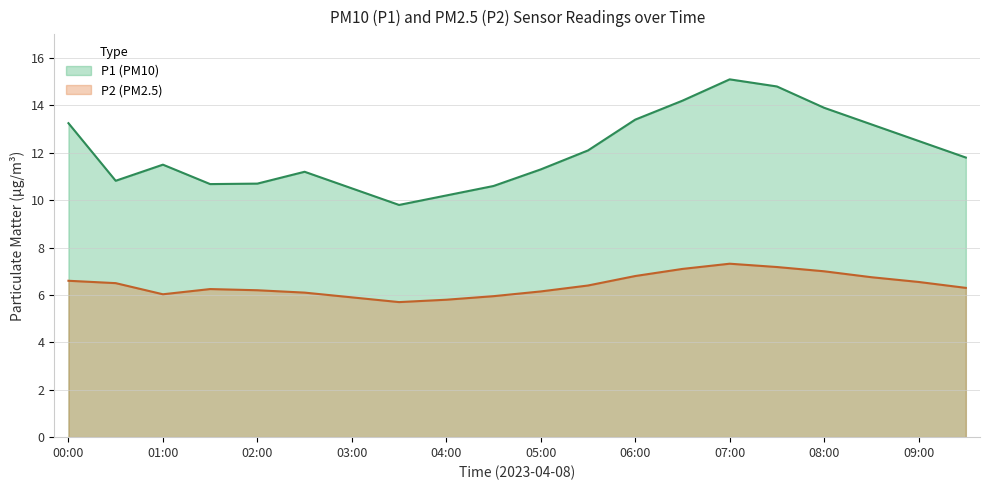

Reading left to right, what are all the values shown in this chart?

P1: 00:00=13.2	00:30=10.8	01:00=11.5	01:30=10.7	02:00=10.7	02:30=11.2	03:00=10.5	03:30=9.8	04:00=10.2	04:30=10.6	05:00=11.3	05:30=12.1	06:00=13.4	06:30=14.2	07:00=15.1	07:30=14.8	08:00=13.9	08:30=13.2	09:00=12.5	09:30=11.8
P2: 00:00=6.6	00:30=6.5	01:00=6.0	01:30=6.2	02:00=6.2	02:30=6.1	03:00=5.9	03:30=5.7	04:00=5.8	04:30=6.0	05:00=6.2	05:30=6.4	06:00=6.8	06:30=7.1	07:00=7.3	07:30=7.2	08:00=7.0	08:30=6.8	09:00=6.5	09:30=6.3